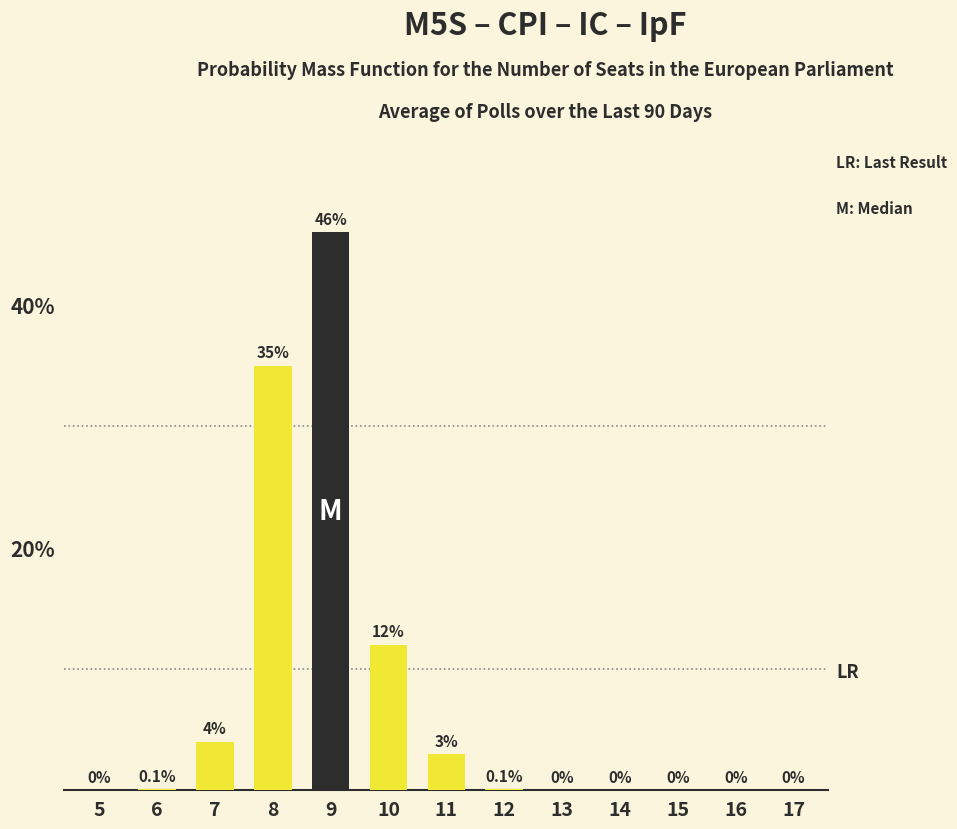

Reading right to left, list all the values displayed in this chart.

0.0	0.0	0.0	0.0	0.0	0.1	3.0	12.0	46.0	35.0	4.0	0.1	0.0